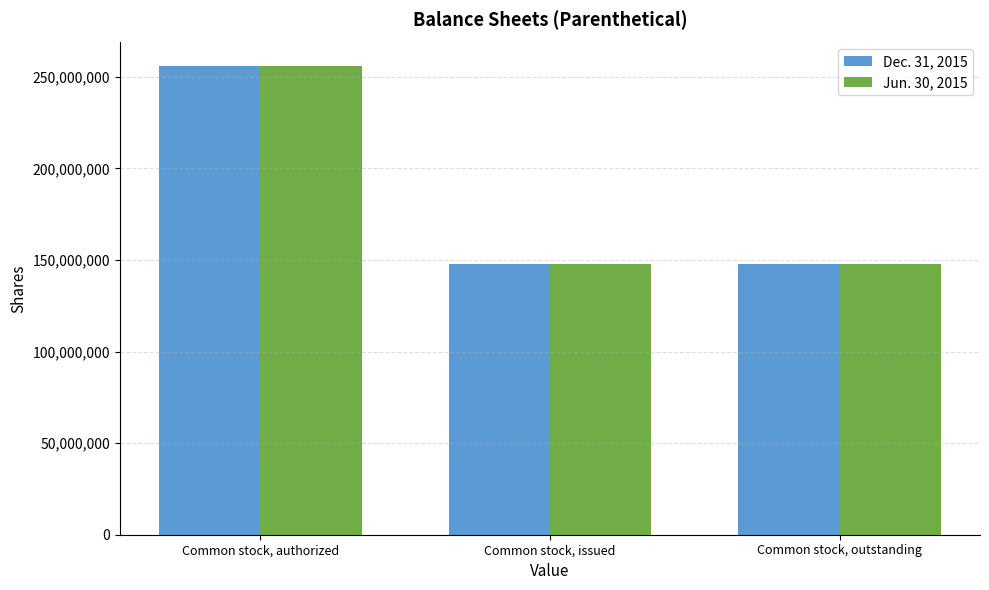

What is the average value of the Jun. 30, 2015 series?

184000000